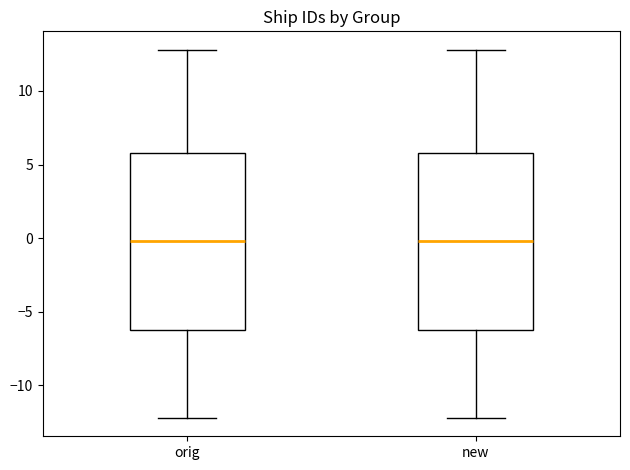

Where does the upper whisker of the box for new end on the y-axis? The values are not printed on the chart, so give them approximately, as read against the axis.

13